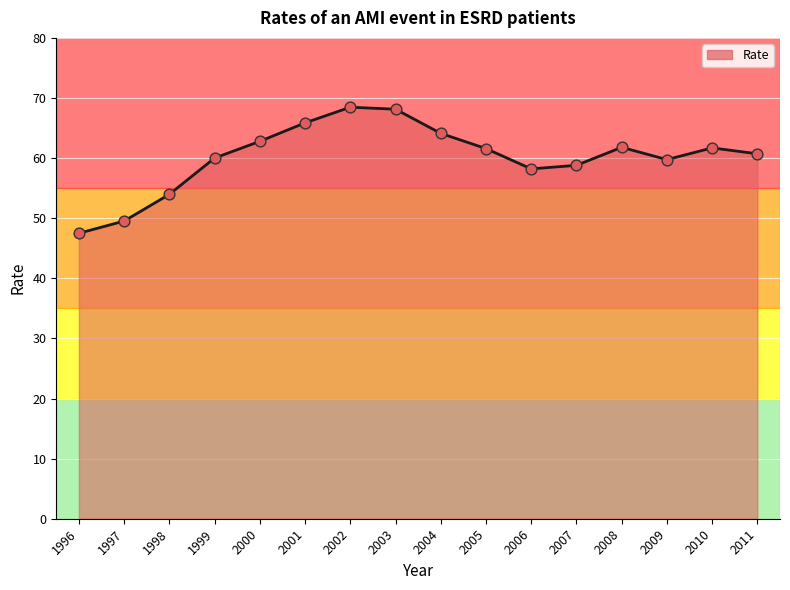

What is the ratio of the value at 2003 to the value at 2005?

1.1